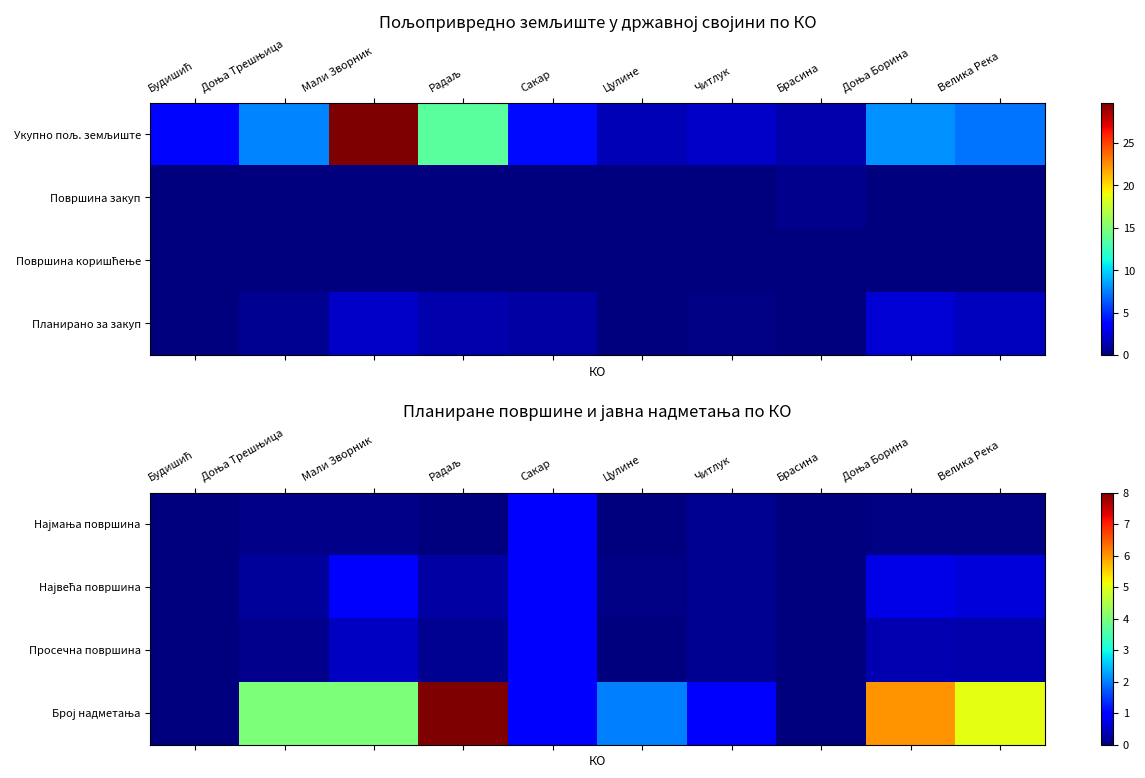

At which category is the sum across all series the highest?

Радаљ